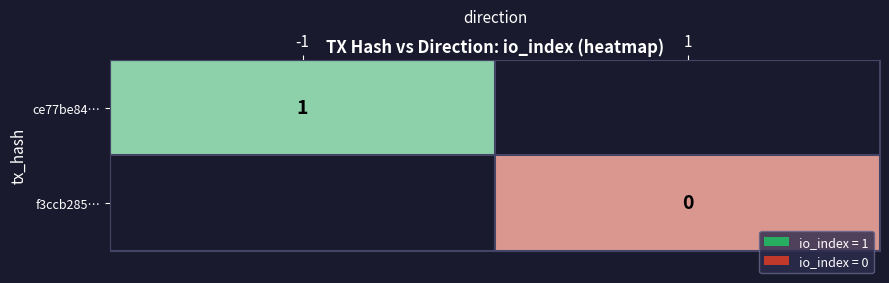

True or false: ce77be84… has a value of 2 at -1.

False